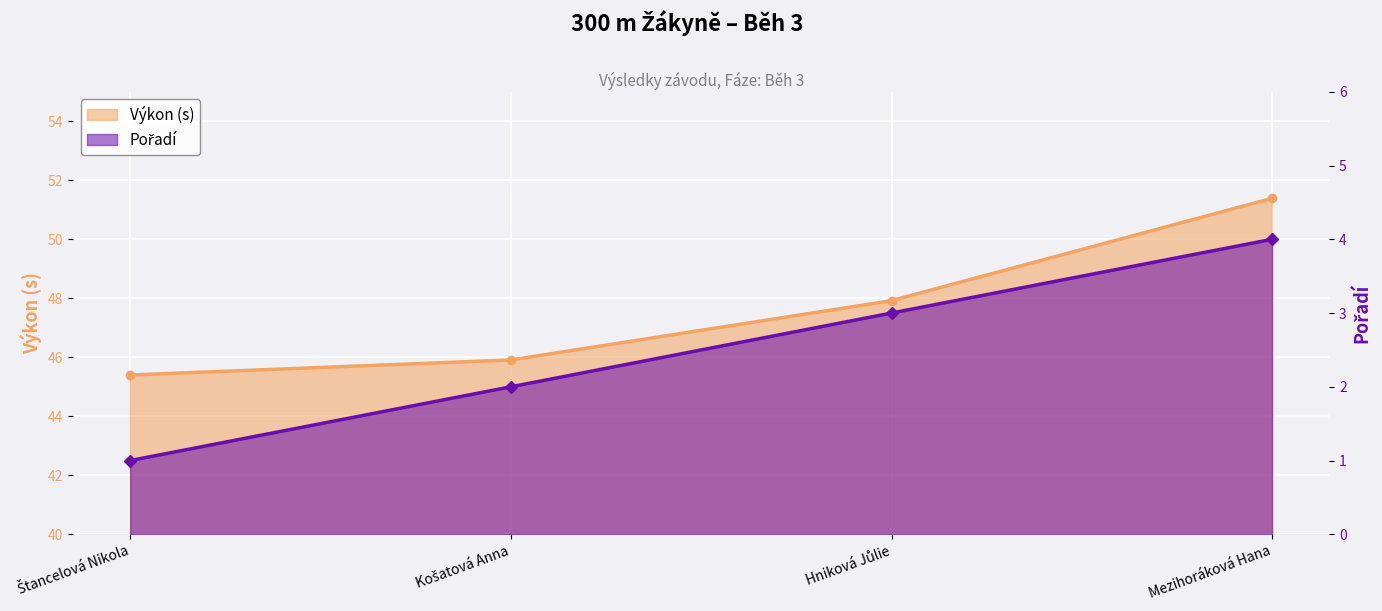

Count the number of data series in this chart.

2